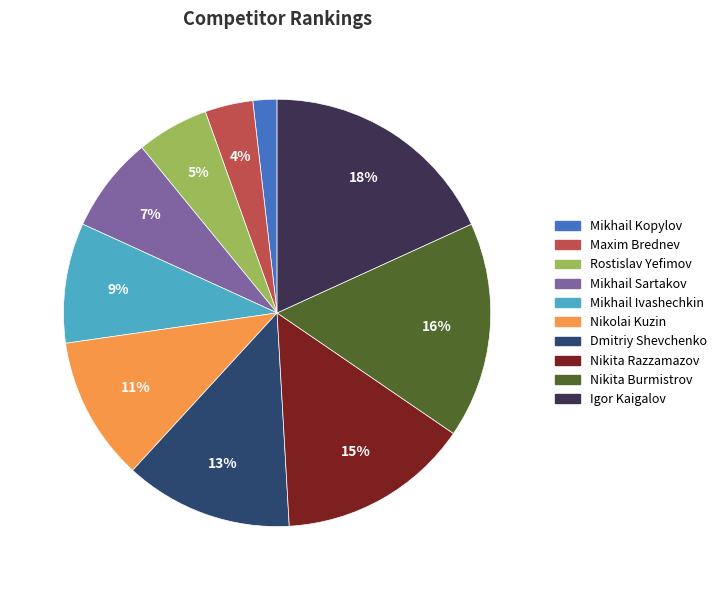

How many slices are in this pie chart?

10